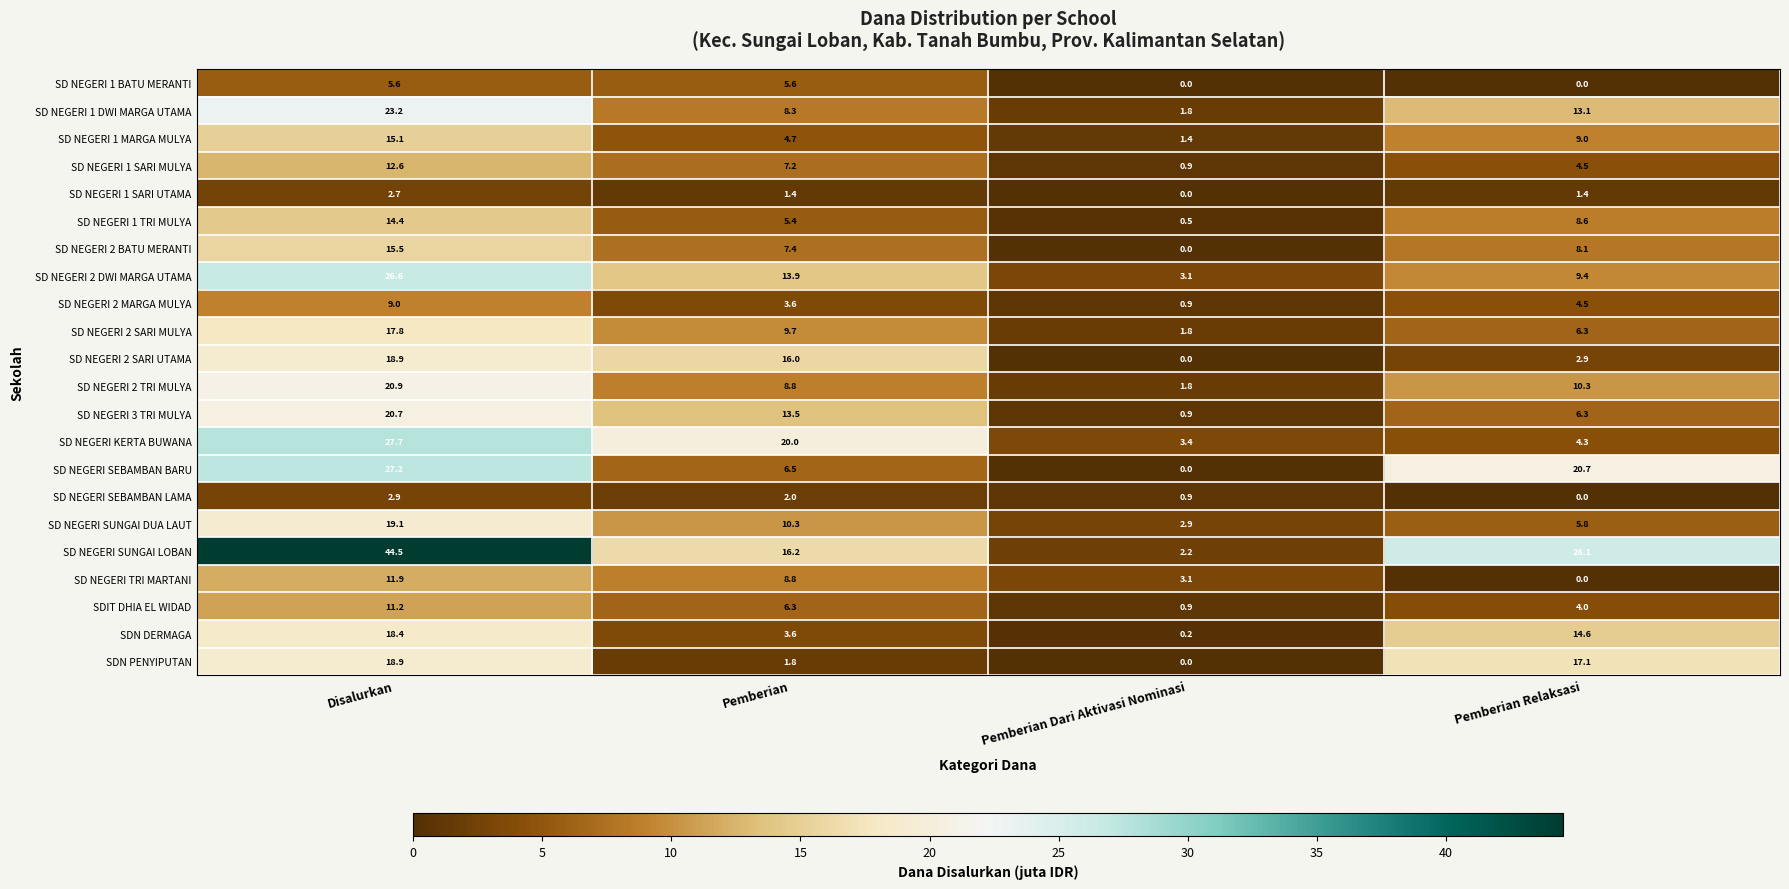

The SD NEGERI 2 TRI MULYA series shows 8.8 at Pemberian. True or false?

True